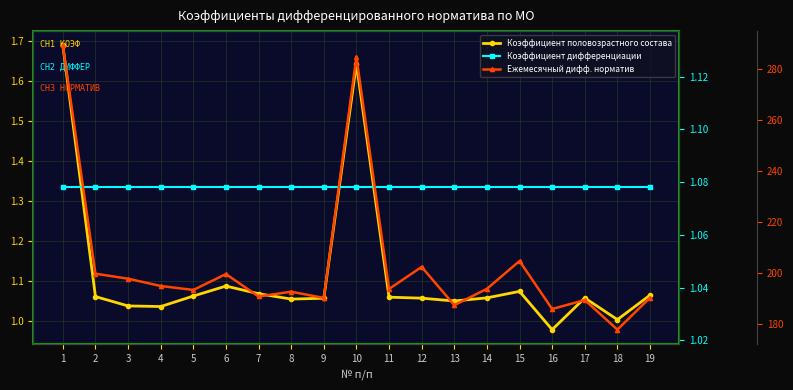

Between 11 and 14, which is larger?

11